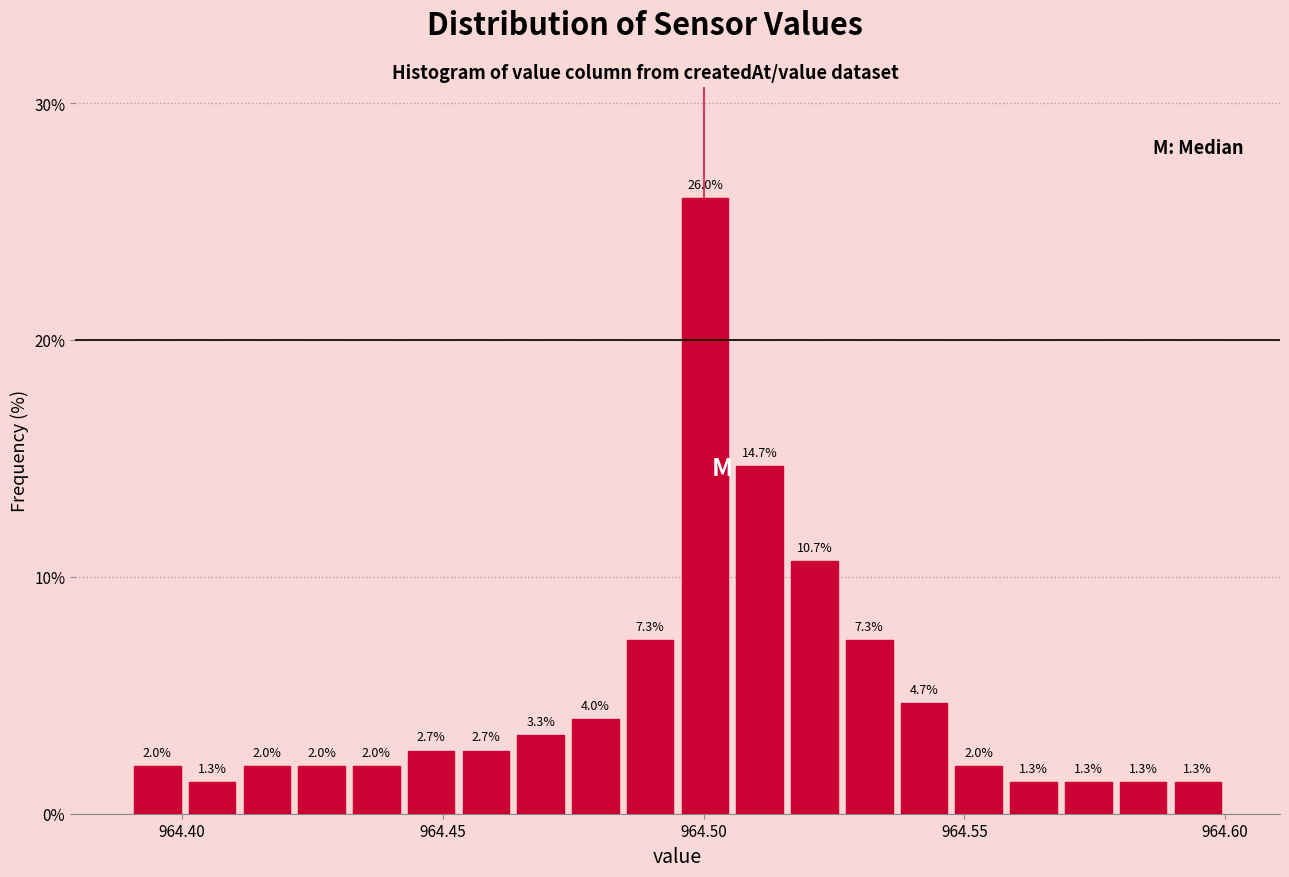

Read against the x-axis, roughly where is the centre of the tallest bar?

964.500